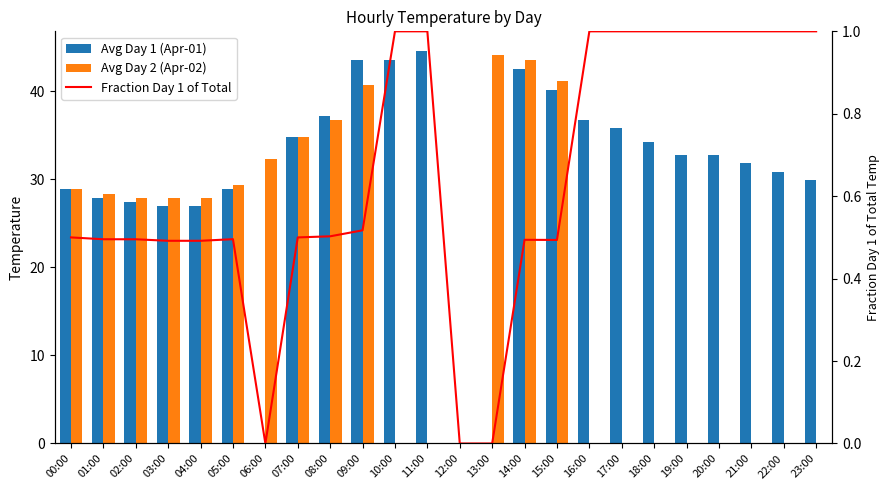

At which label is Avg Day 1 (Apr-01) closest to 22?

03:00